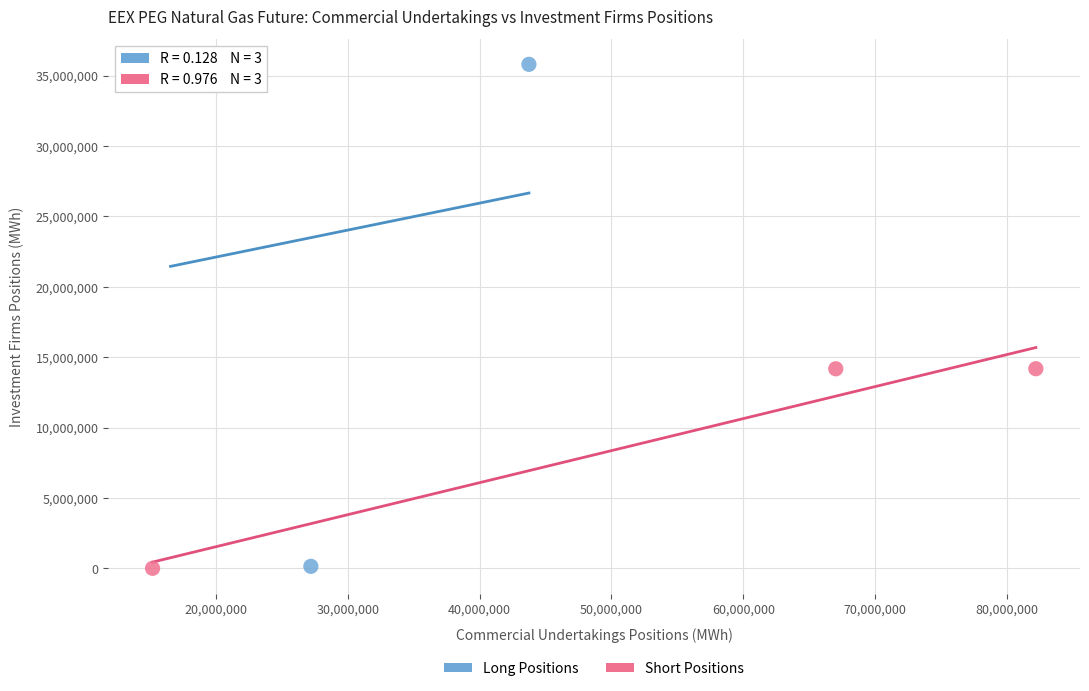

Which series reaches the maximum Y coordinate?

Long Positions